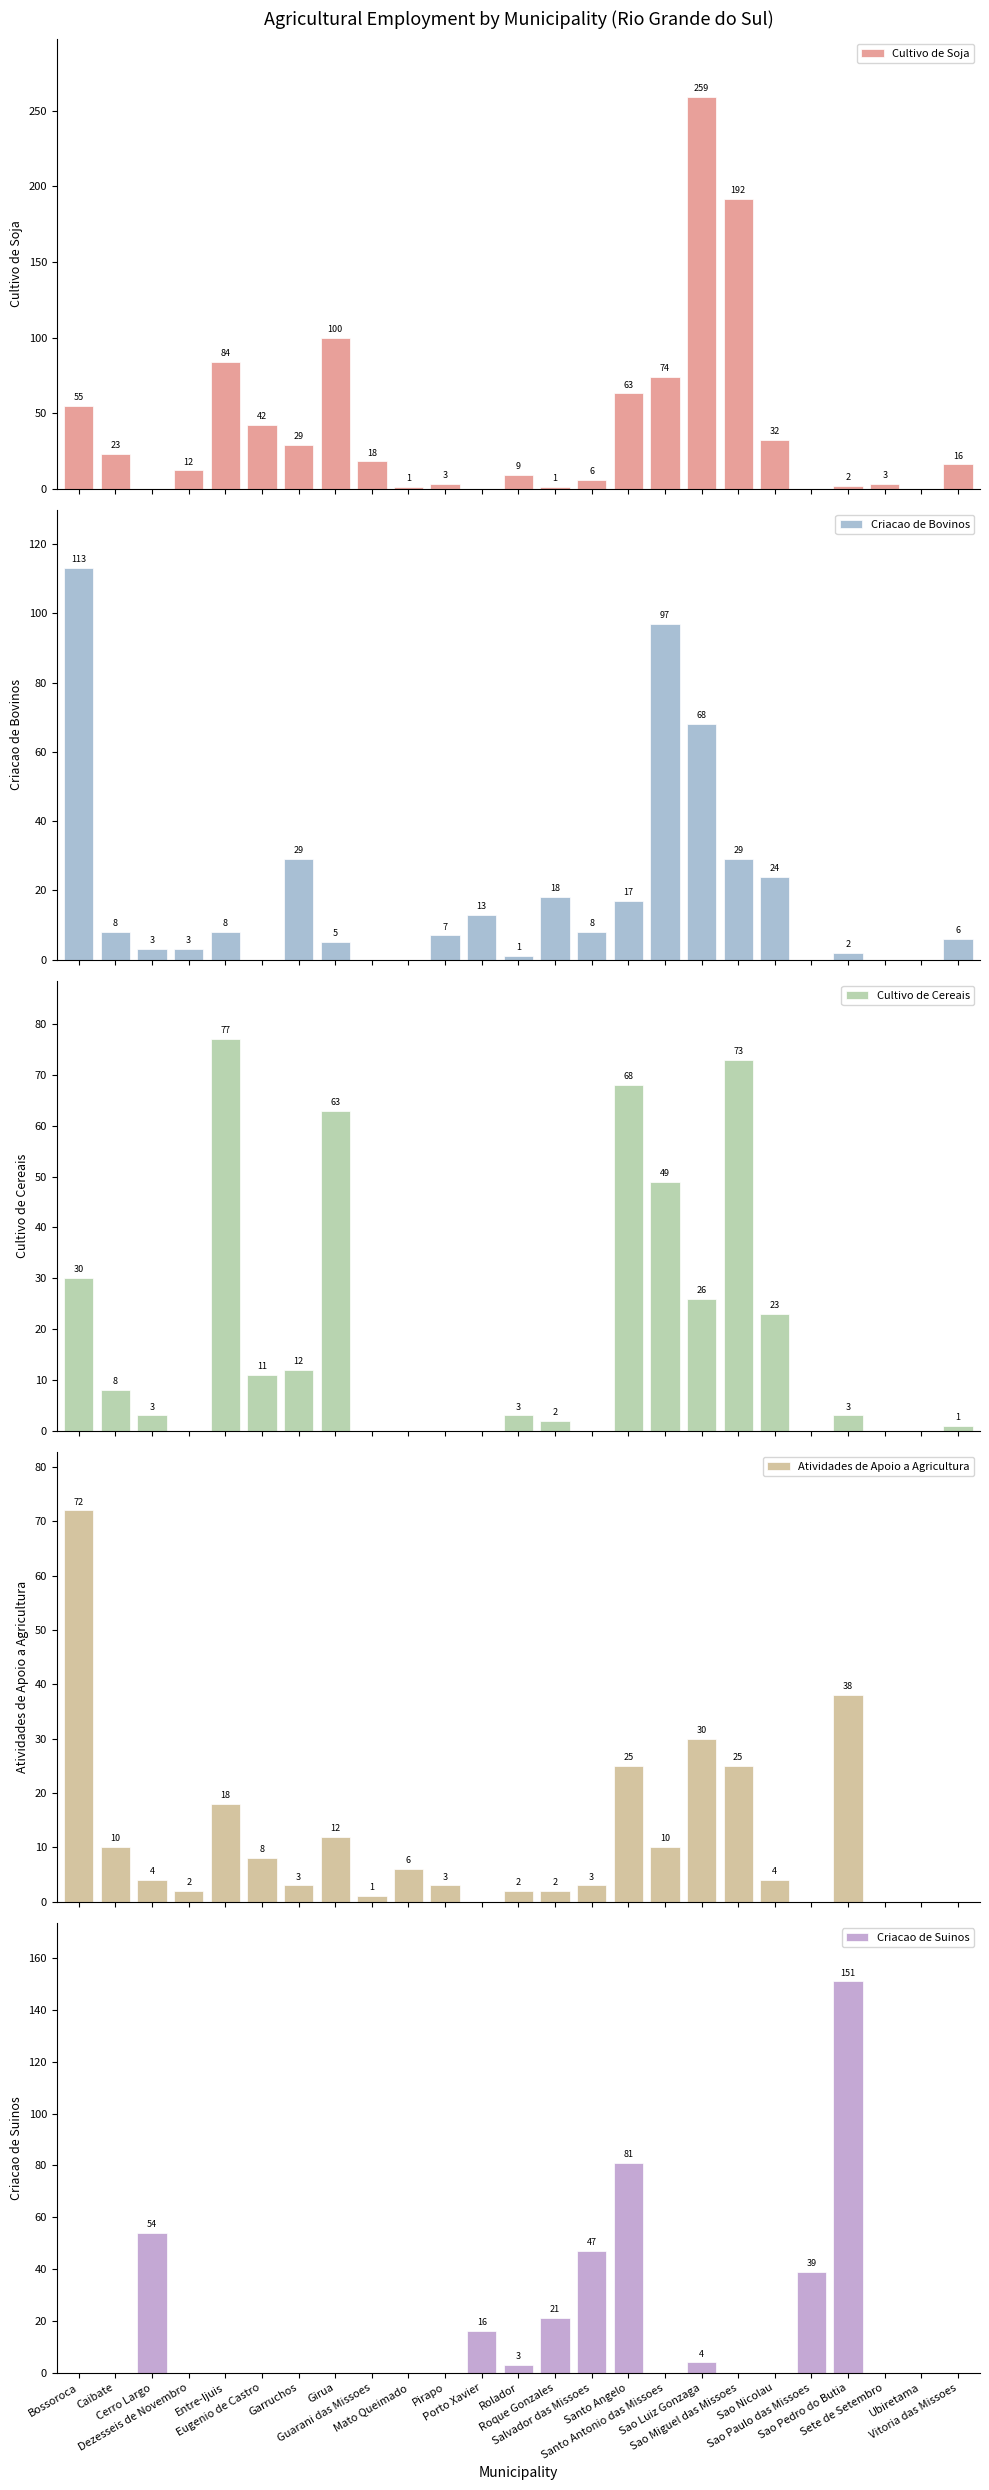

What are all the series names shown in the legend?

Cultivo de Soja, Criacao de Bovinos, Cultivo de Cereais, Atividades de Apoio a Agricultura, Criacao de Suinos